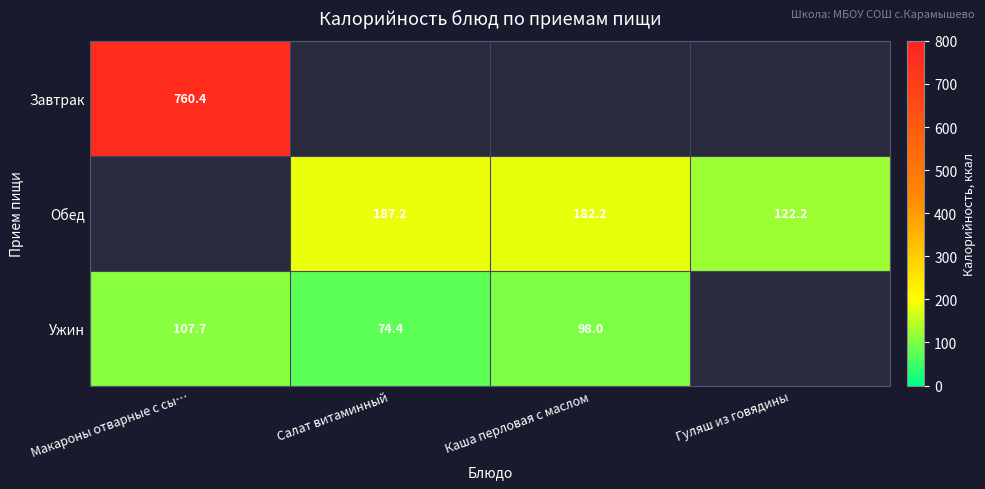

Is the value of Завтрак at Макароны отварные с сы… greater than the value of Ужин at Макароны отварные с сы…?

Yes